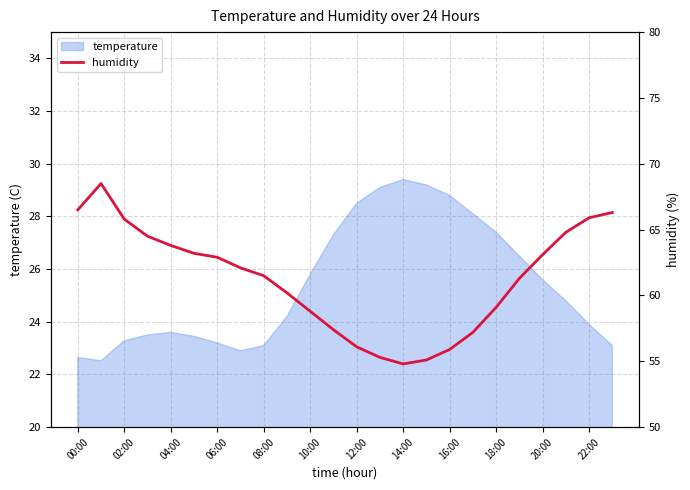

Count the number of categories in the chart.

24